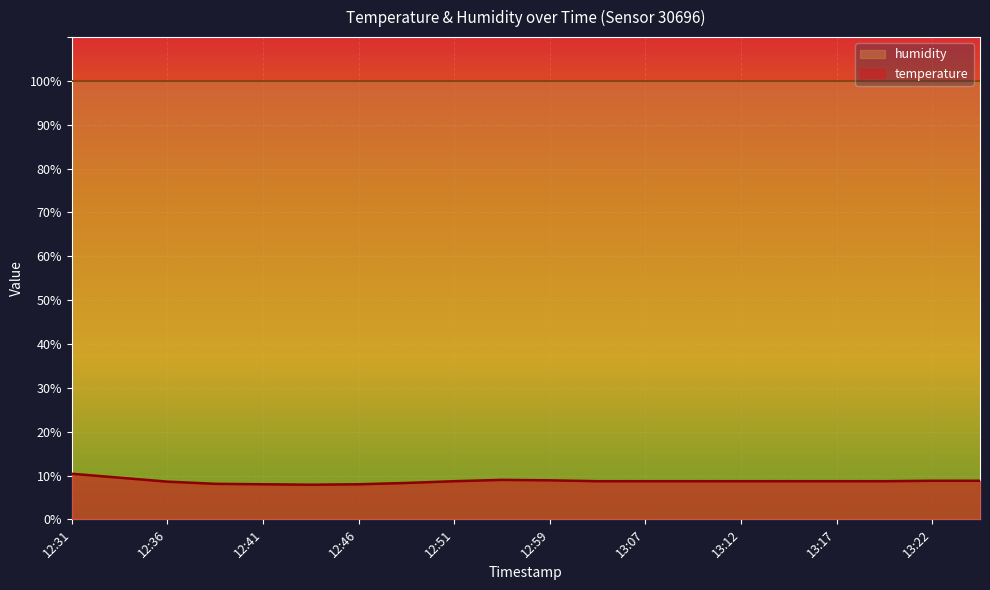

Read the value at 12:51.

8.7